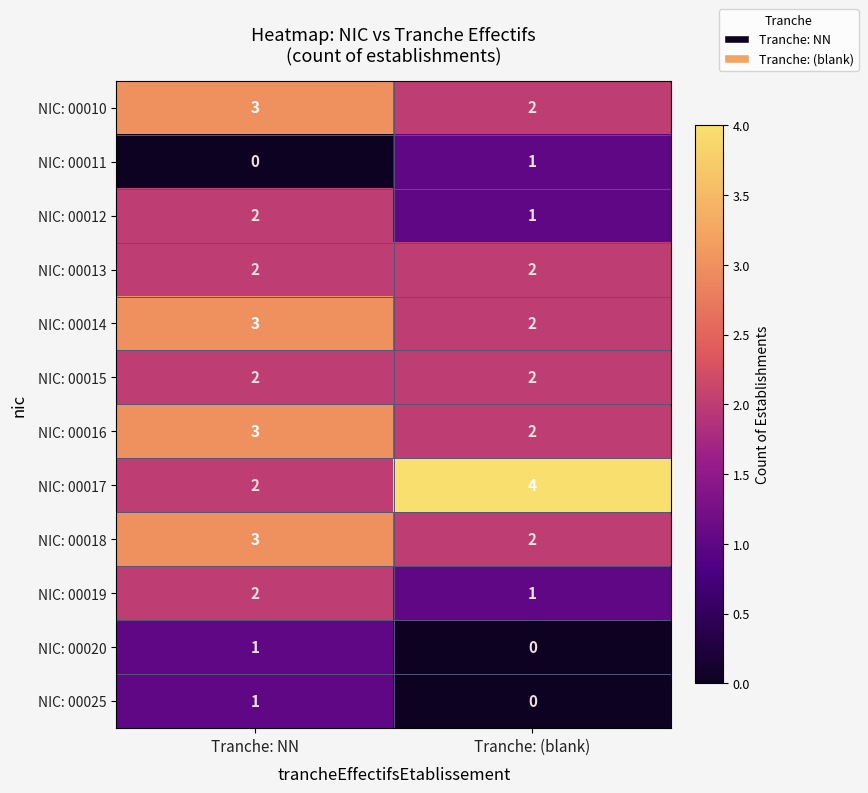

What is the sum of the NIC: 00018 values at Tranche: NN and Tranche: (blank)?

5